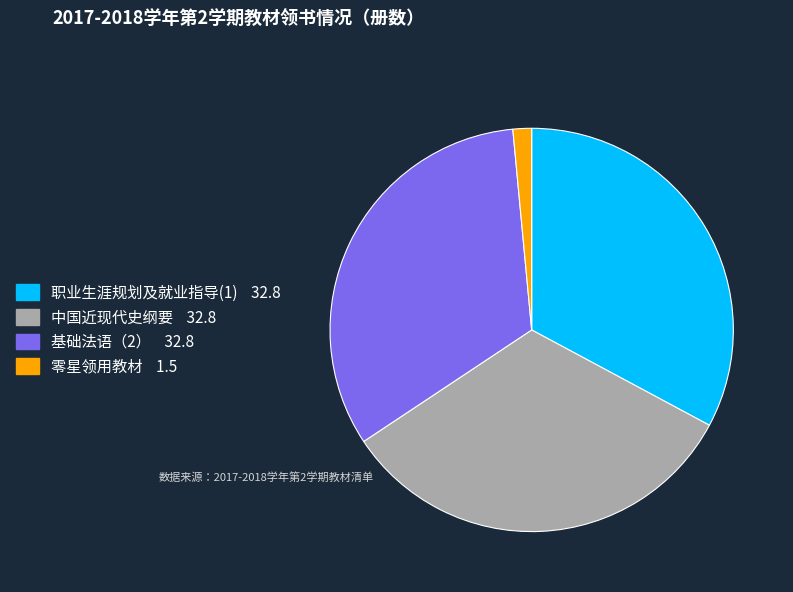

Which slice is the smallest?

零星领用教材